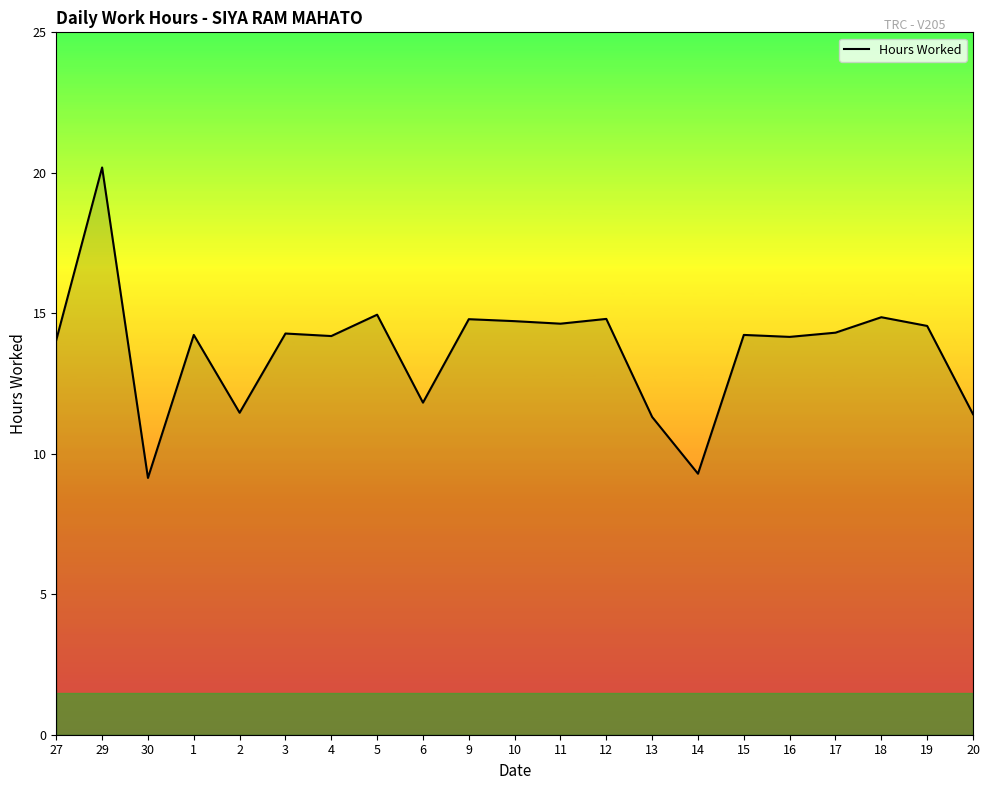

What is the average value?

13.7